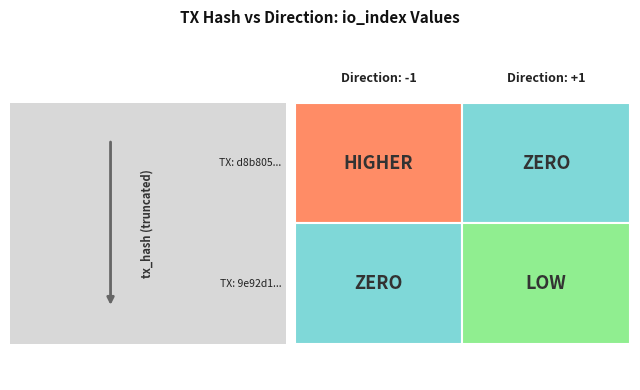

The d8b8058e72fa9b8242dd2fb29e502d8698b69c2 series shows -1 at 0. True or false?

True